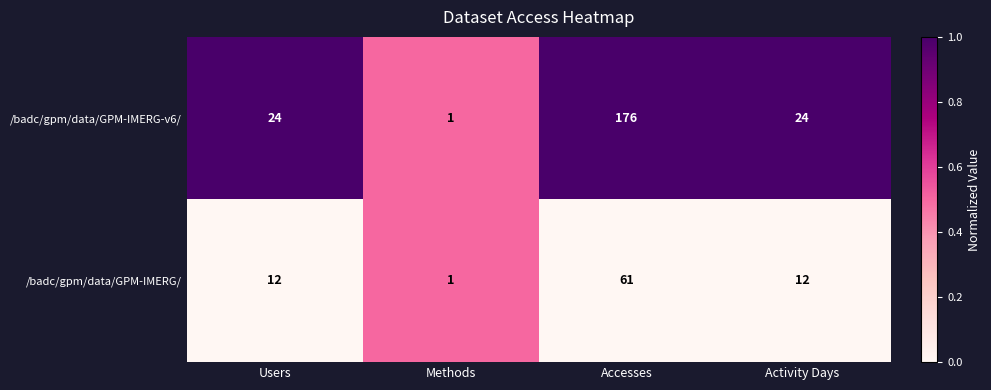

Reading left to right, list all the values displayed in this chart.

/badc/gpm/data/GPM-IMERG-v6/: 24	1	176	24
/badc/gpm/data/GPM-IMERG/: 12	1	61	12